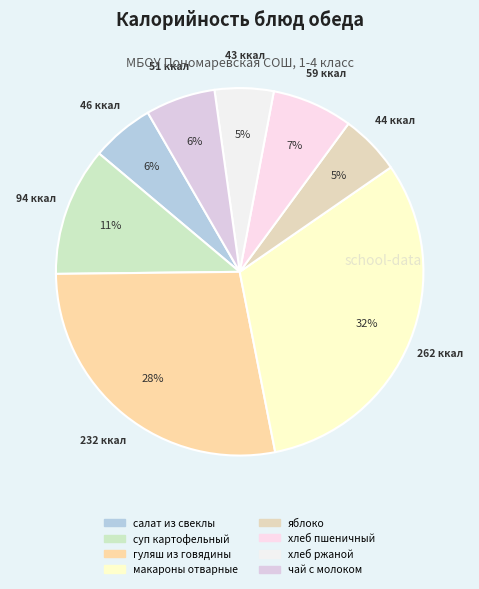

Which has a higher value, гуляш из говядины or салат из свеклы?

гуляш из говядины